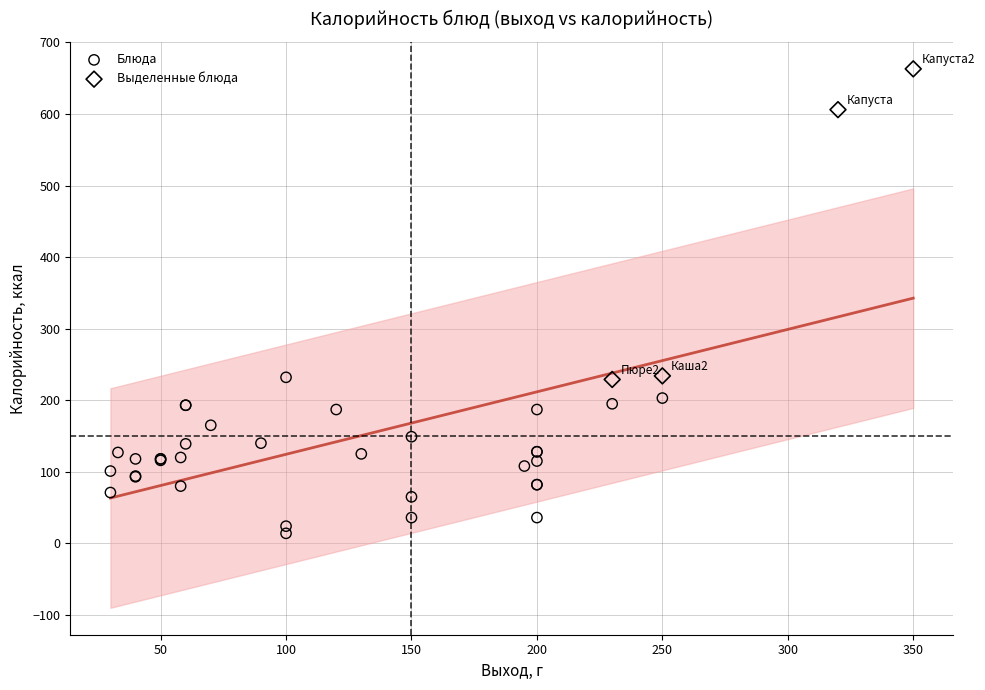

Which series has the widest spread of Y values?

Выделенные блюда